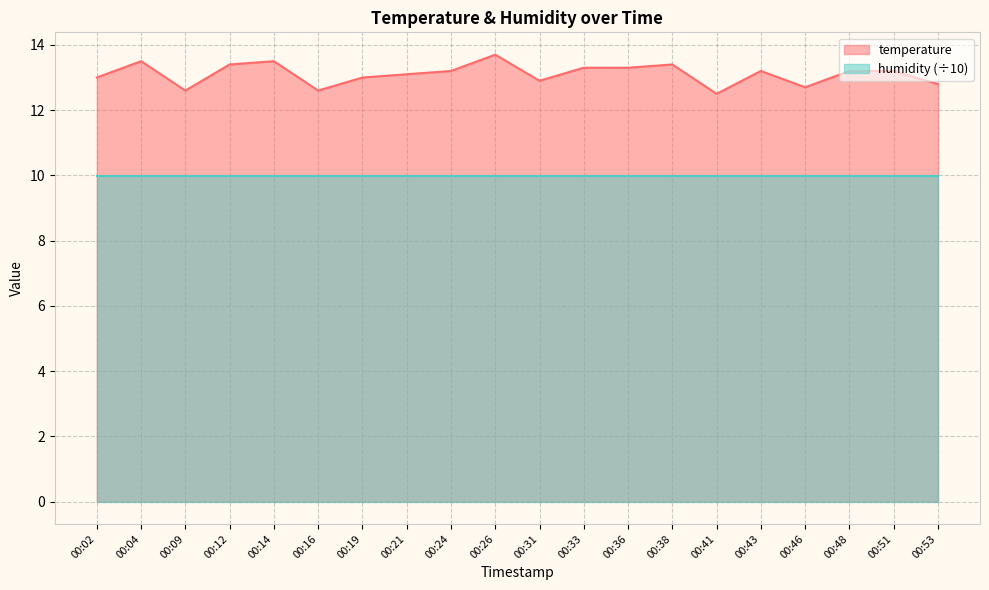

At which category does the chart reach its peak across all series?

00:26